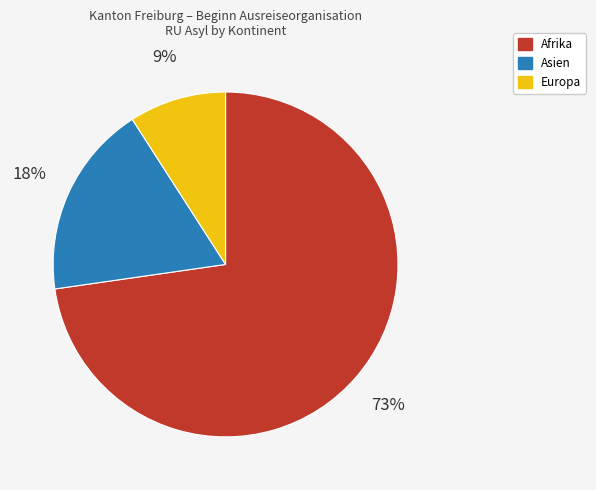

To the nearest percent, what is the average slice percentage?

33%